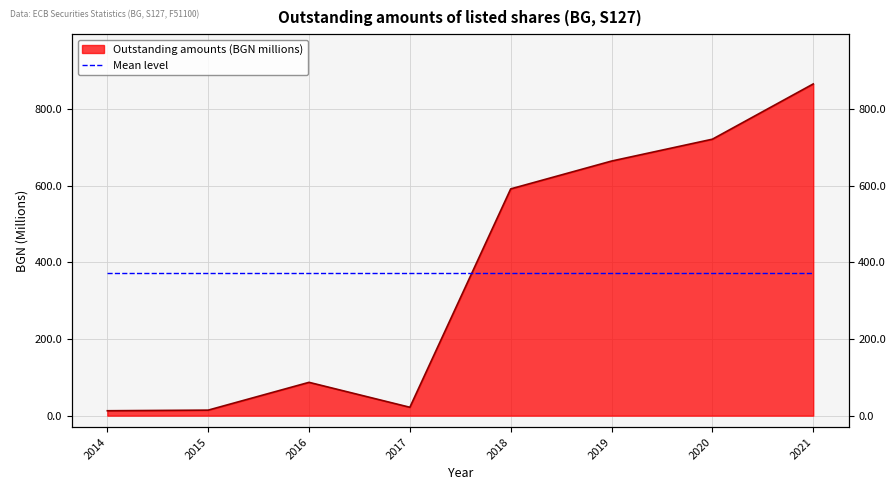

What is the value of the 3rd point from the left?

87.0